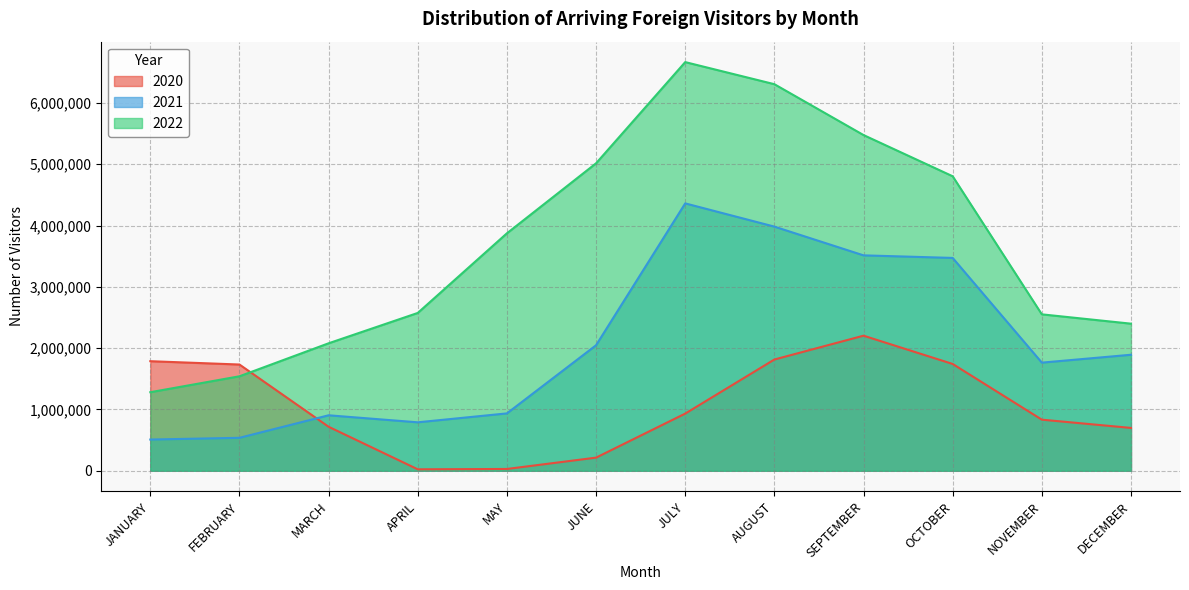

How many categories are shown in the chart?

12